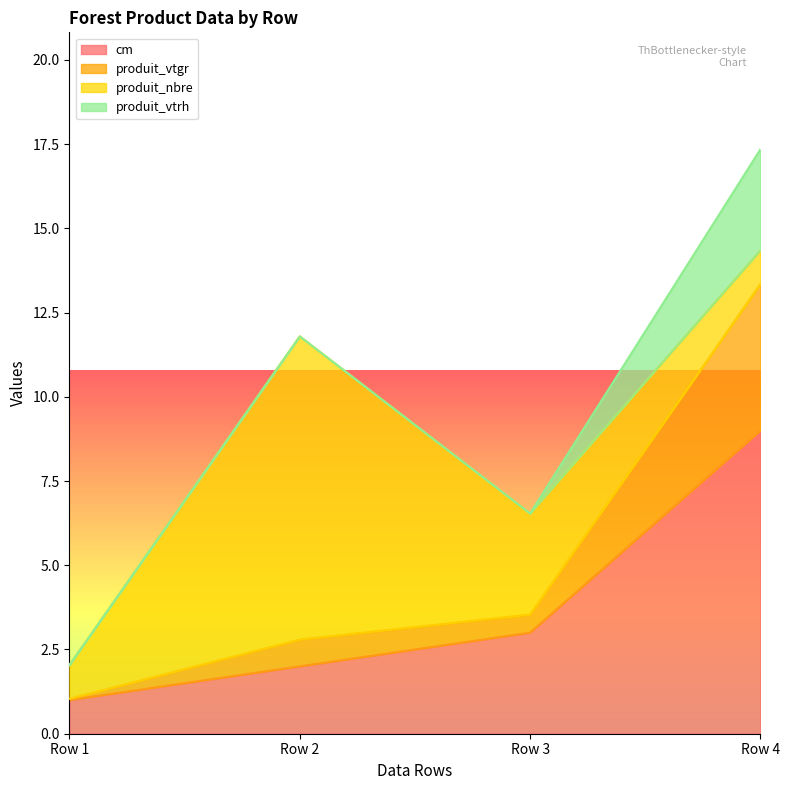

Is it true that cm equals 2.0 at Row 2?

True